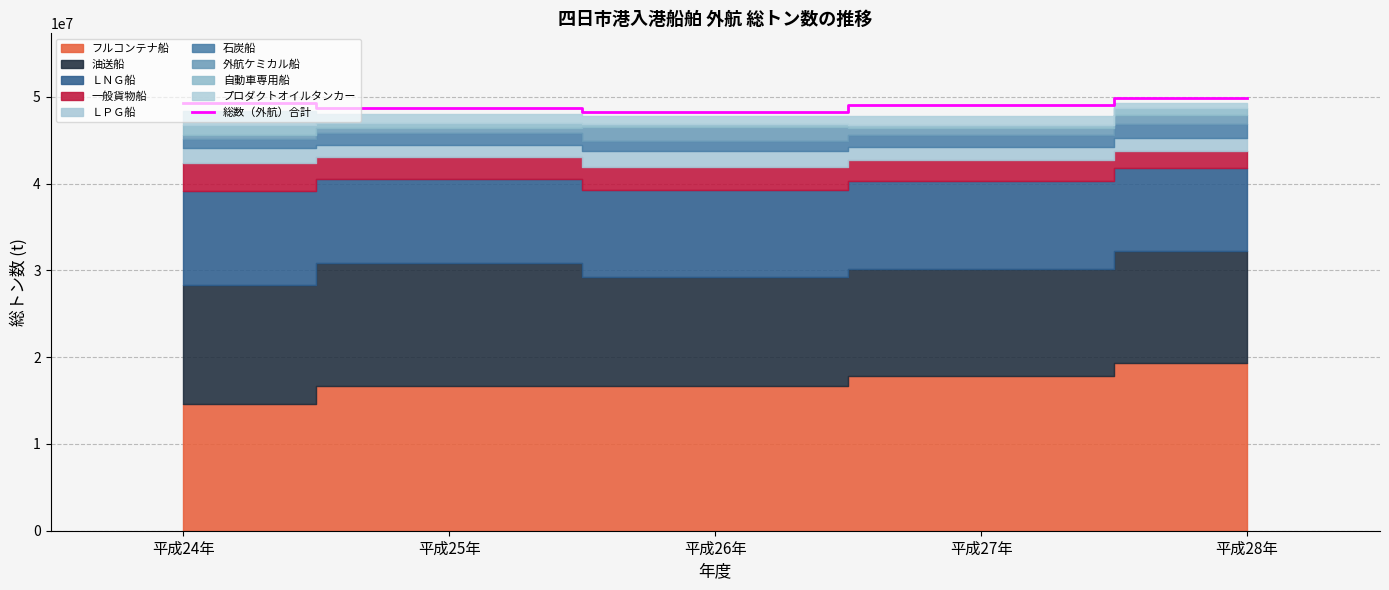

Which category has the highest value across all series?

平成28年